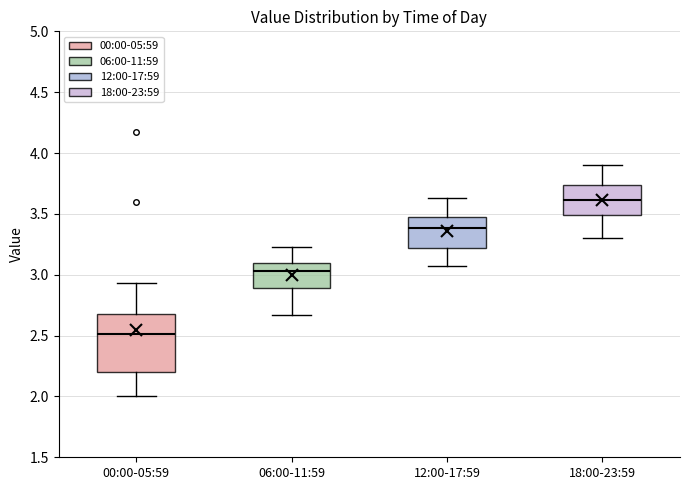

Reading left to right, read every box against the y-axis: the position of its median line, the range the box covers, and the ends of its whiskers. The values are not printed on the chart, so give them approximately, as read against the axis.

00:00-05:59: median 2.50, box 2.20 to 2.70, whiskers 2.00 to 2.95
06:00-11:59: median 3.05, box 2.90 to 3.10, whiskers 2.65 to 3.25
12:00-17:59: median 3.40, box 3.20 to 3.50, whiskers 3.05 to 3.65
18:00-23:59: median 3.60, box 3.50 to 3.75, whiskers 3.30 to 3.90